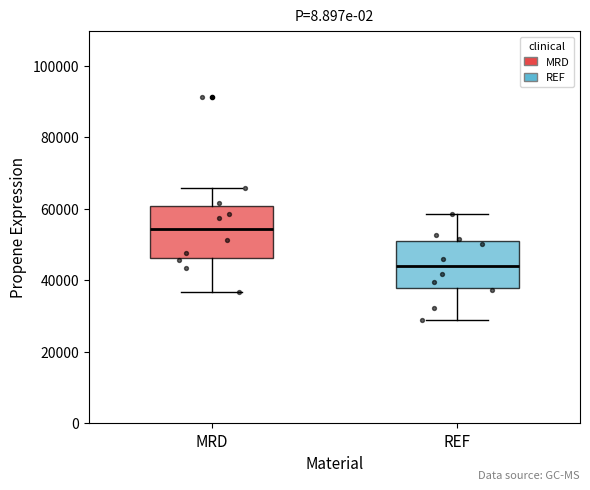

Reading left to right, read every box against the y-axis: the position of its median line, the range the box covers, and the ends of its whiskers. The values are not printed on the chart, so give them approximately, as read against the axis.

MRD: median 54000, box 46000 to 60000, whiskers 36000 to 66000
REF: median 44000, box 38000 to 52000, whiskers 28000 to 58000